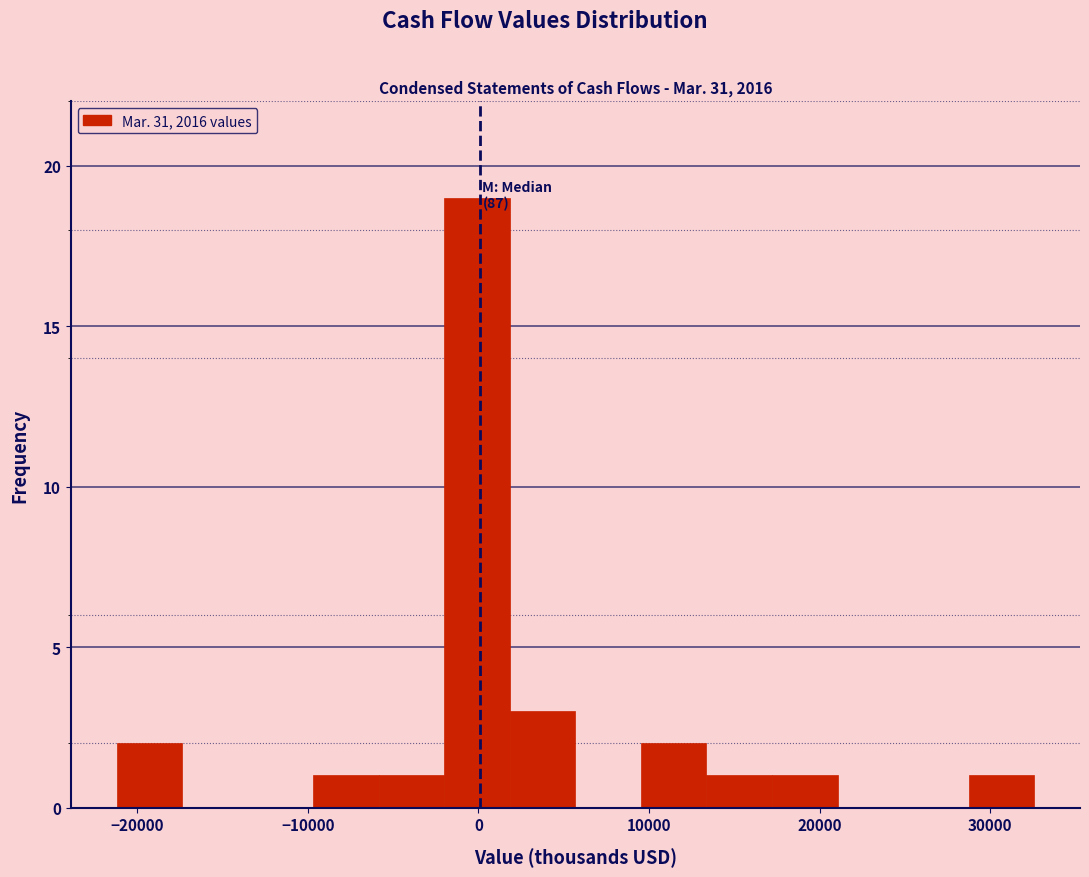

Read against the x-axis, roughly where is the centre of the tallest bar?

0